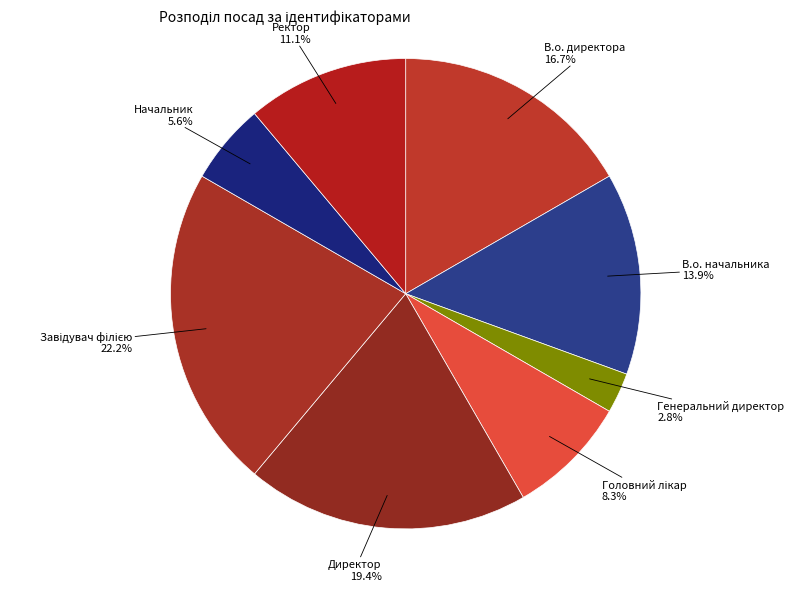

To the nearest percent, what portion does В.о. директора represent?

17%